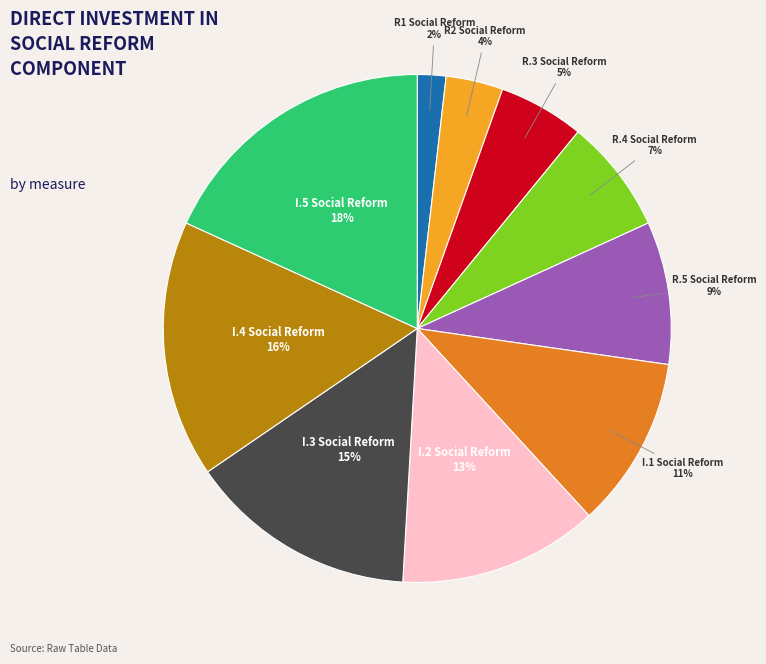

To the nearest percent, what portion does R.3 Social Reform represent?

5%